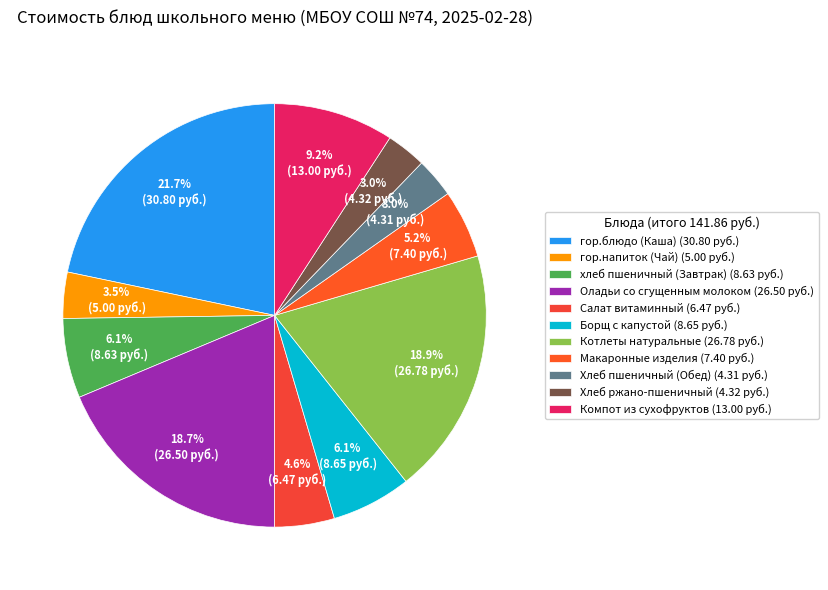

What is the smallest slice in the pie chart?

Хлеб пшеничный (Обед)